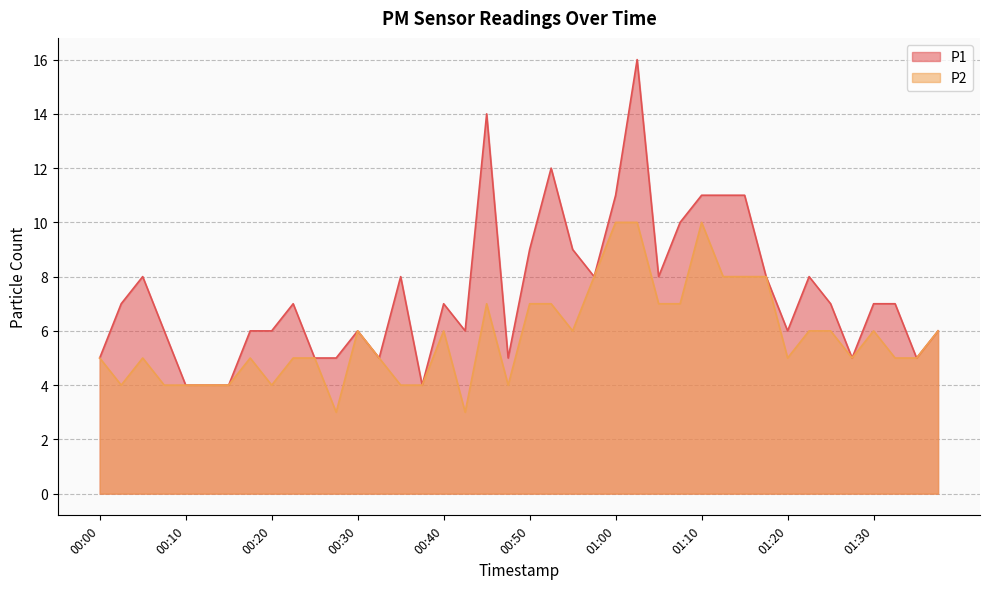

True or false: P2 and P1 intersect in this chart.

False